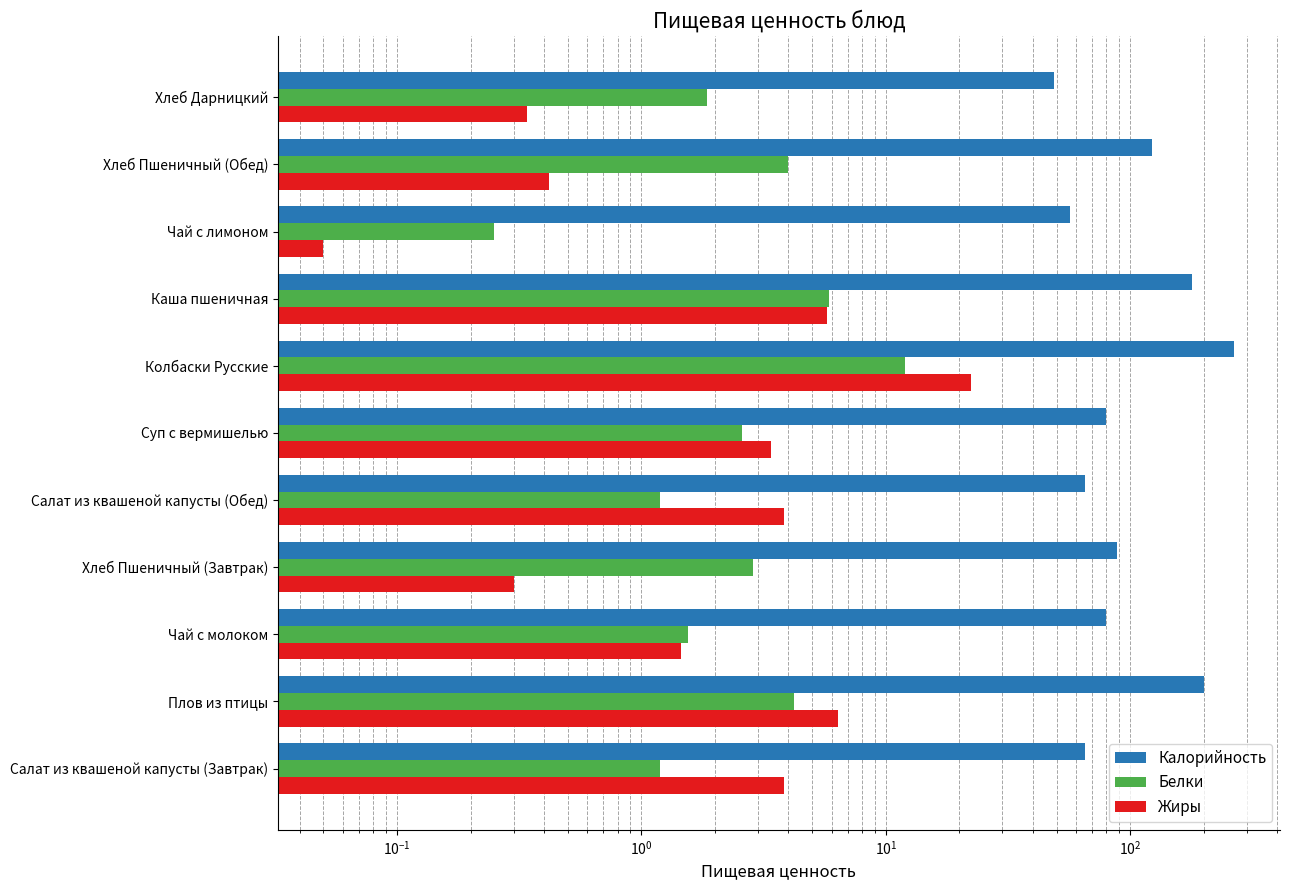

How many categories are shown in the chart?

11